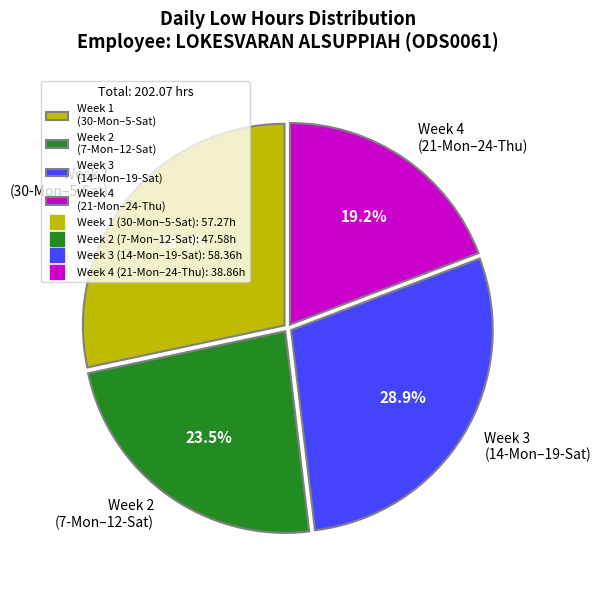

What is the largest slice in the pie chart?

Week 3 (14-Mon–19-Sat)